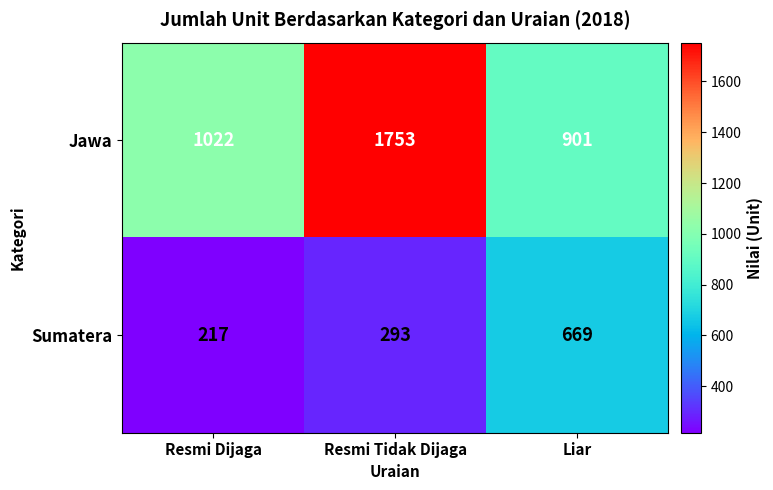

The Sumatera series shows 293 at Resmi Tidak Dijaga. True or false?

True